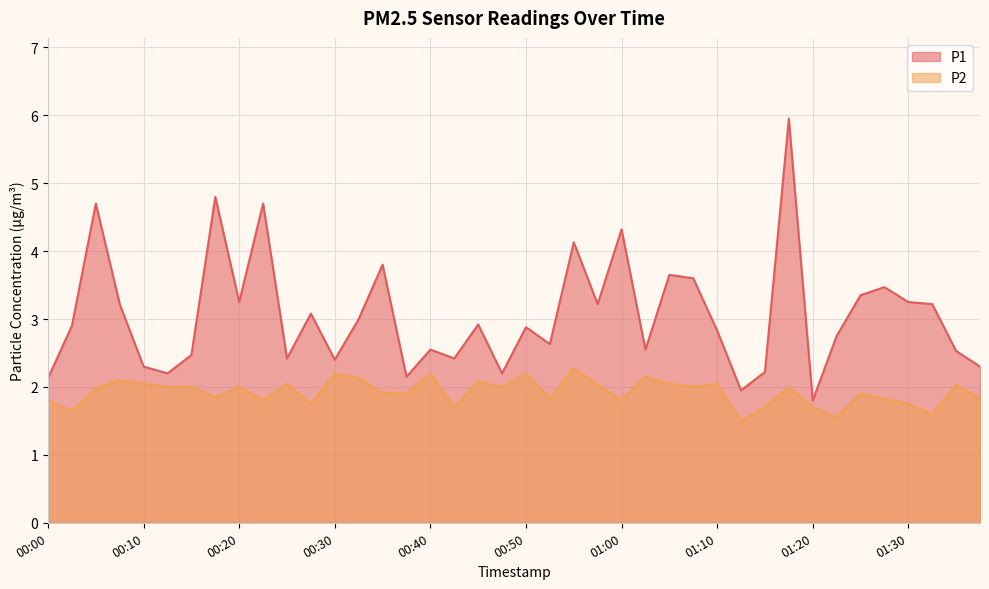

What is the maximum value for P2?

2.3